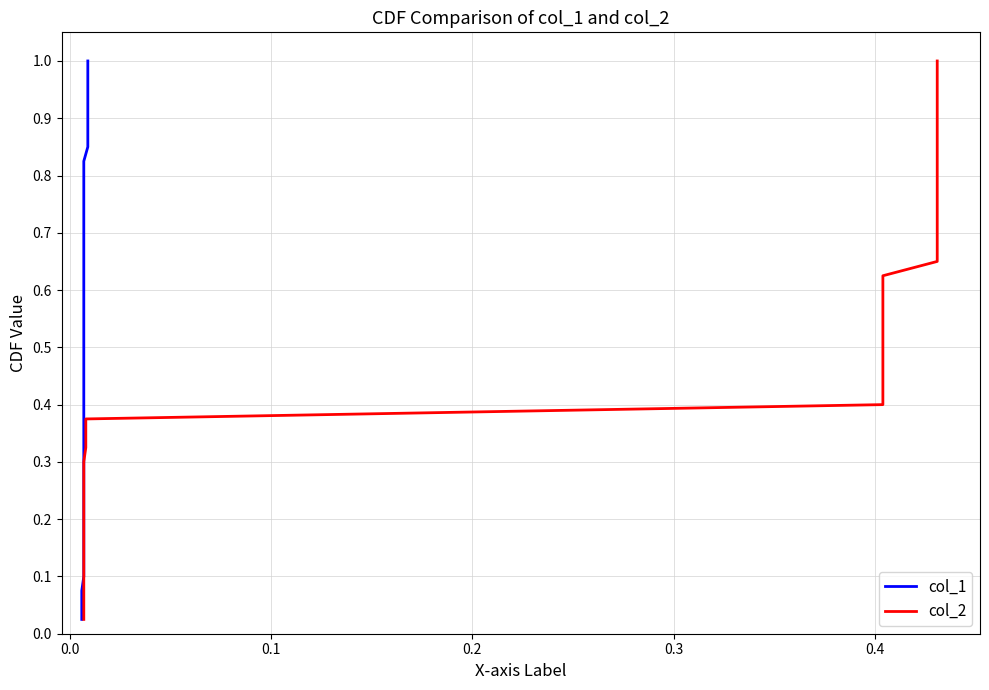

Rank the series by their maximum value, from highest to lowest.

col_1, col_2